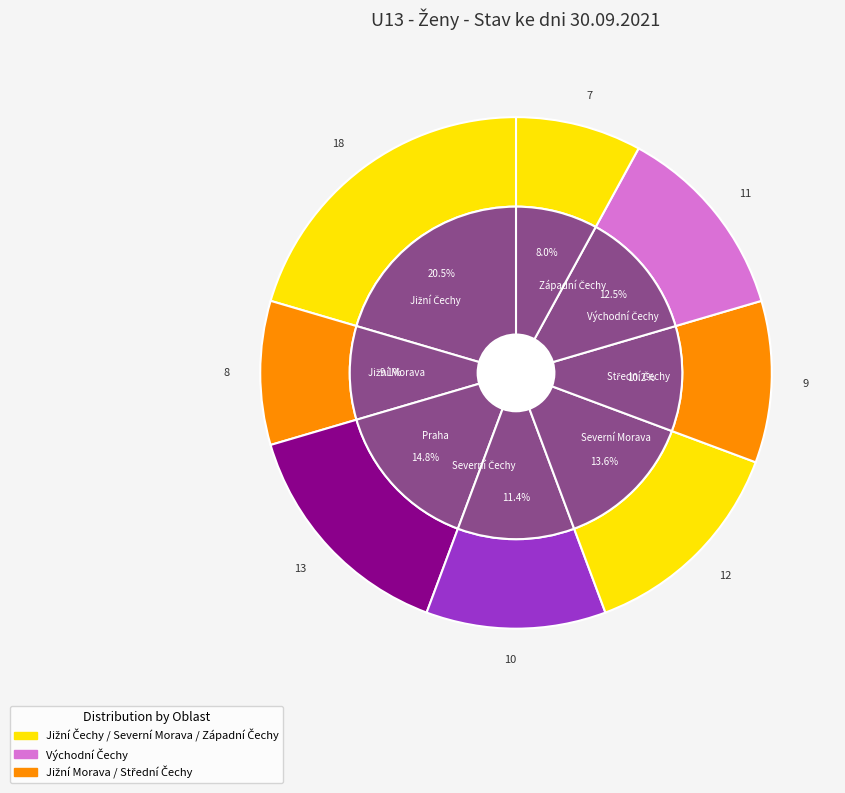

How many segments does this pie chart have?

8